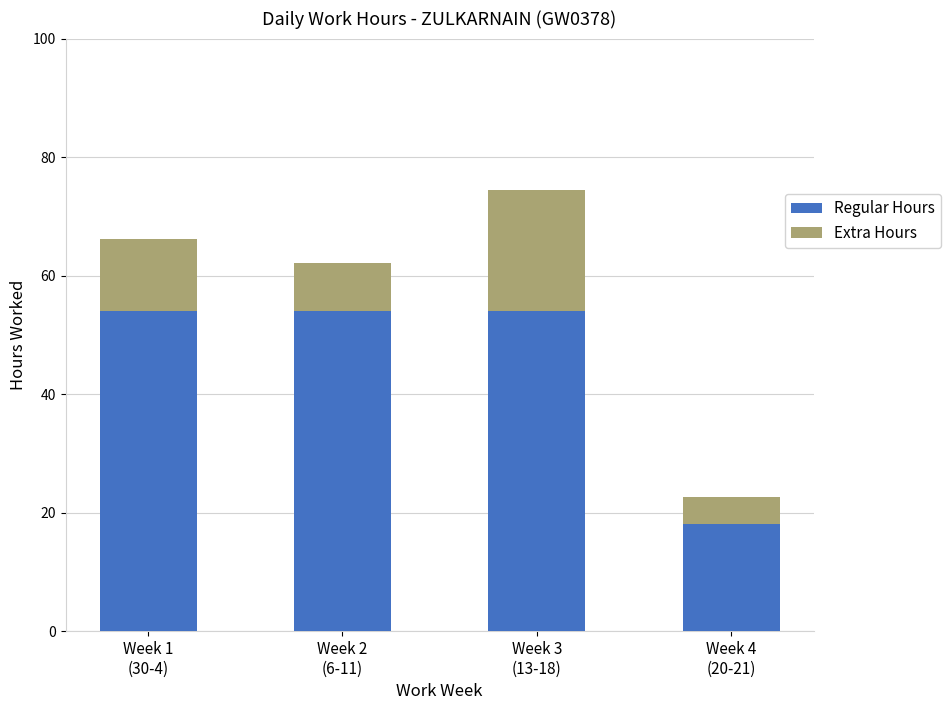

Count the number of data series in this chart.

2